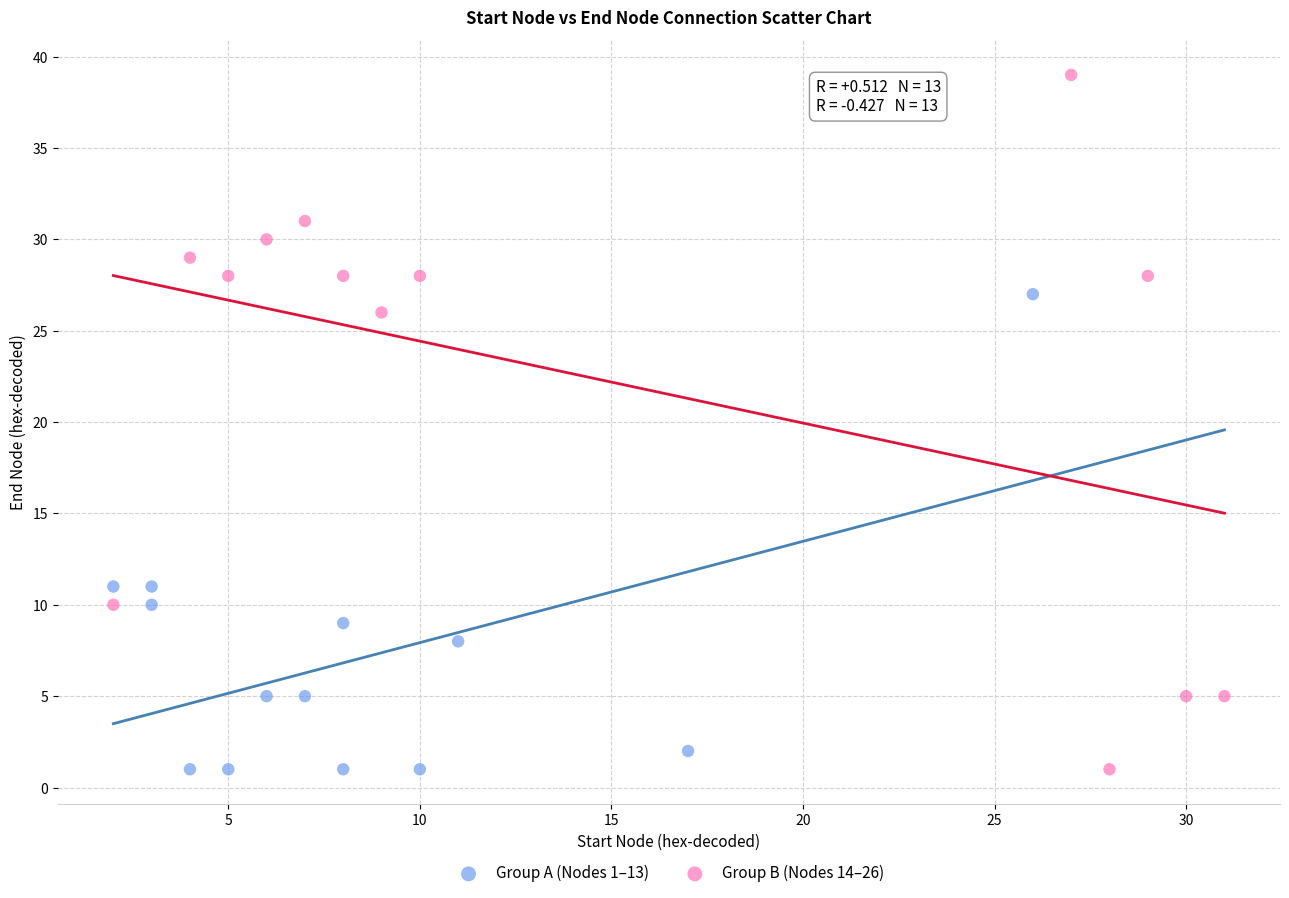

Which series has the widest spread of Y values?

Group B (Nodes 14–26)